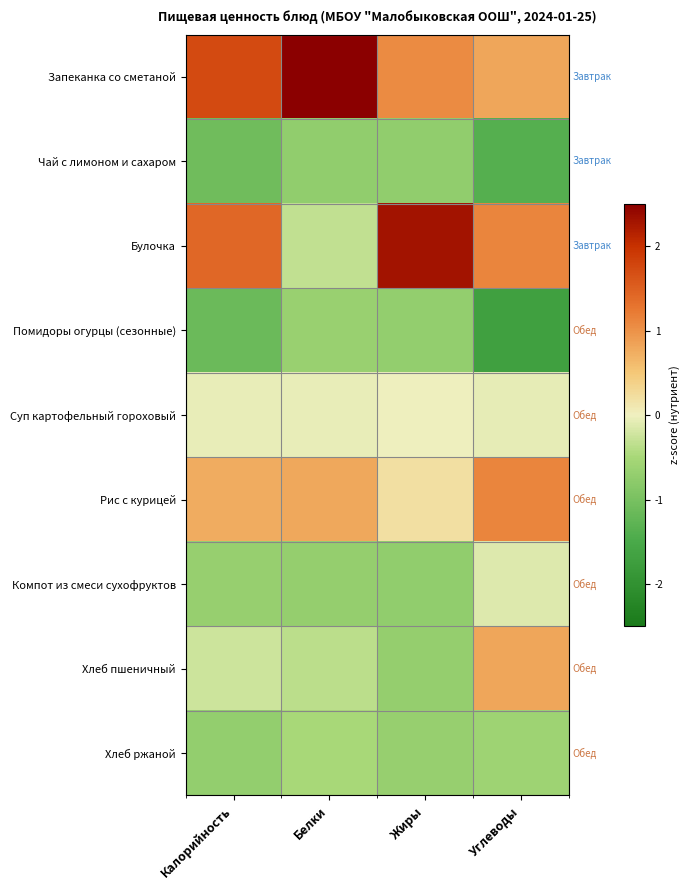

Reading left to right, transcribe all the data shown in this chart.

Запеканка со сметаной: Калорийность=1.7	Белки=2.5	Жиры=1.1	Углеводы=0.8
Чай с лимоном и сахаром: Калорийность=-1.1	Белки=-0.7	Жиры=-0.7	Углеводы=-1.4
Булочка: Калорийность=1.4	Белки=-0.3	Жиры=2.3	Углеводы=1.1
Помидоры огурцы (сезонные): Калорийность=-1.1	Белки=-0.7	Жиры=-0.7	Углеводы=-1.7
Суп картофельный гороховый: Калорийность=-0.0	Белки=-0.0	Жиры=-0.0	Углеводы=-0.1
Рис с курицей: Калорийность=0.7	Белки=0.8	Жиры=0.2	Углеводы=1.1
Компот из смеси сухофруктов: Калорийность=-0.7	Белки=-0.7	Жиры=-0.7	Углеводы=-0.1
Хлеб пшеничный: Калорийность=-0.2	Белки=-0.4	Жиры=-0.7	Углеводы=0.8
Хлеб ржаной: Калорийность=-0.7	Белки=-0.5	Жиры=-0.7	Углеводы=-0.6